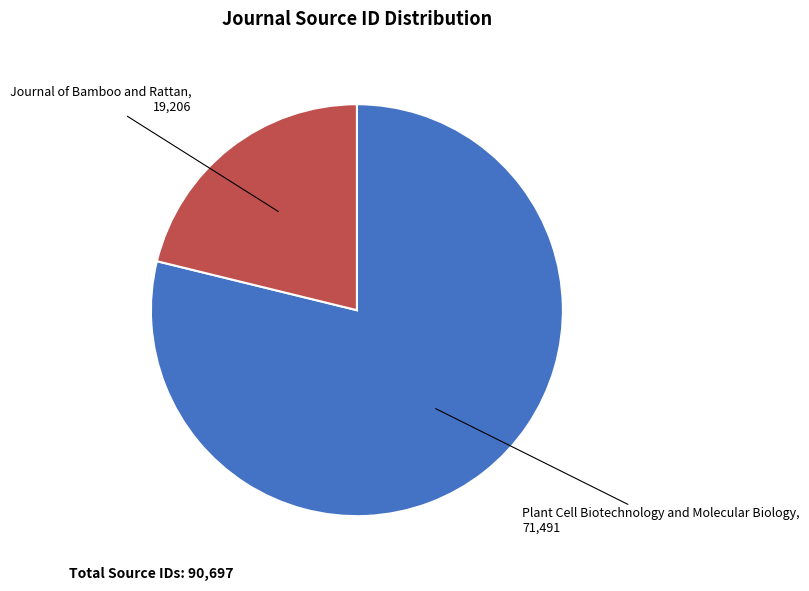

Does any single category account for the majority?

Yes